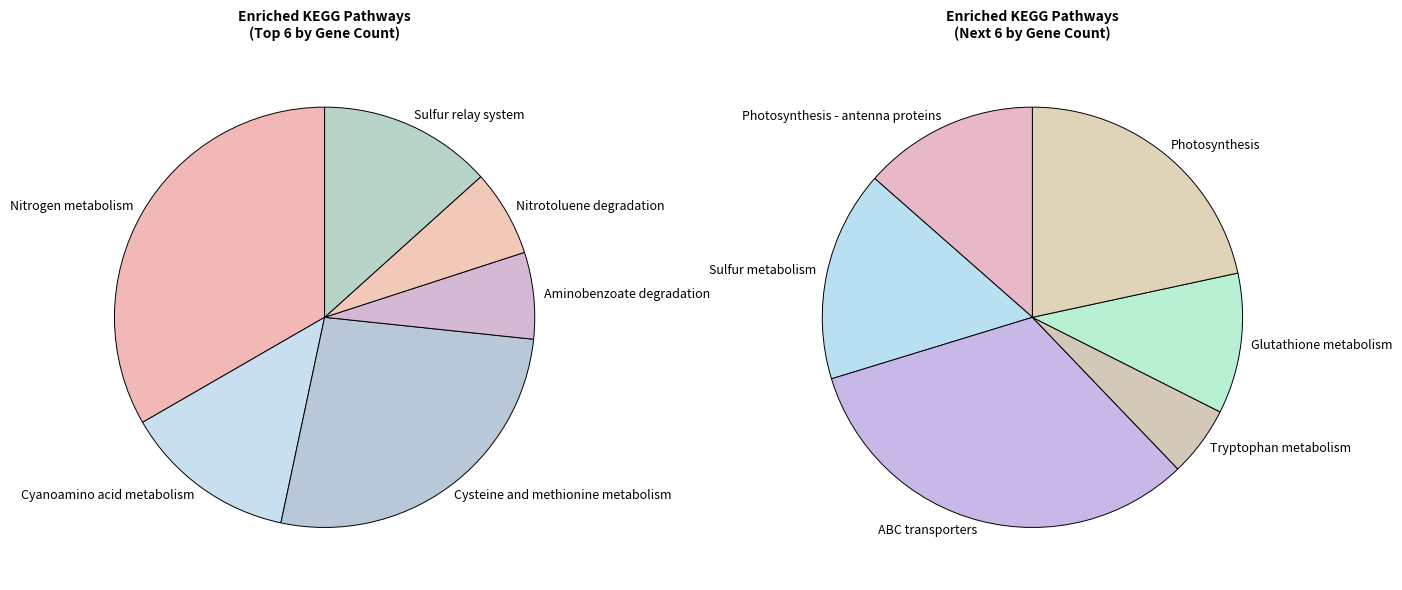

Count the number of slices in the pie.

12